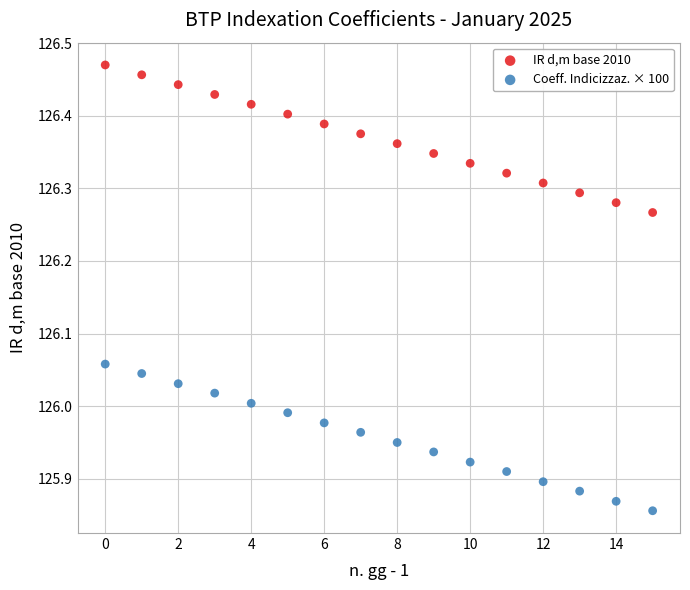

Which series reaches the minimum Y coordinate?

Coeff. Indicizzaz. × 100